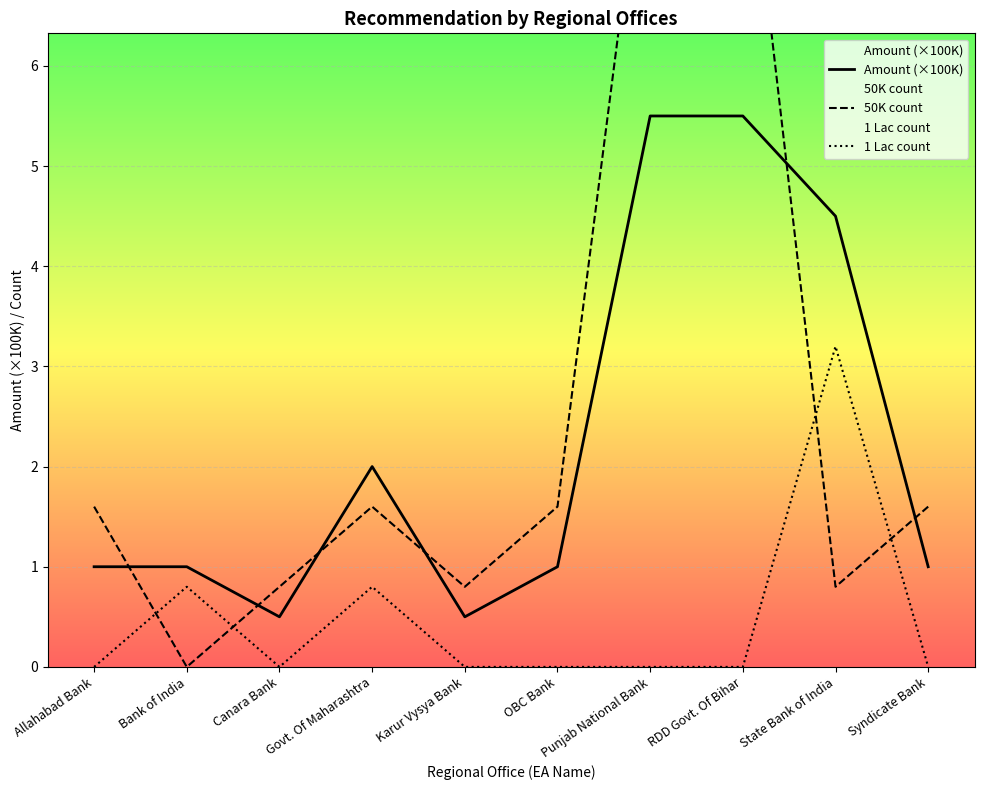

Is it true that 1 Lac count equals -1.8 at Canara Bank?

False